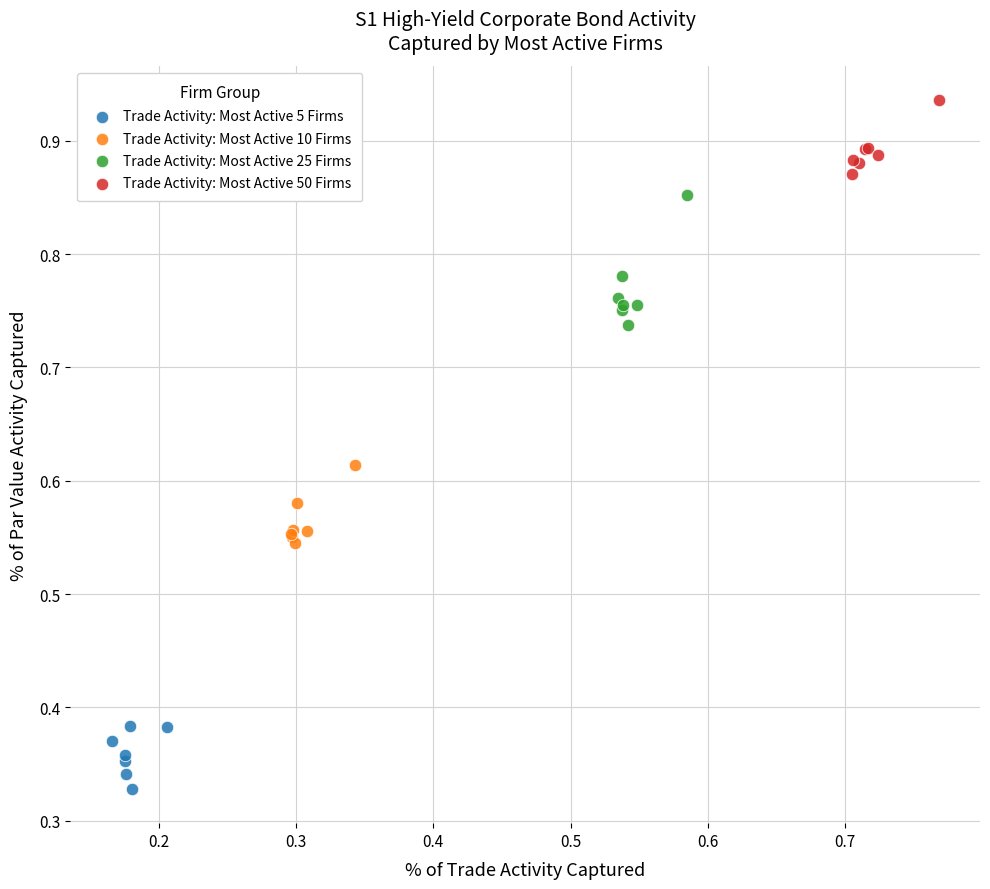

Which series has the widest spread of Y values?

Trade Activity: Most Active 25 Firms